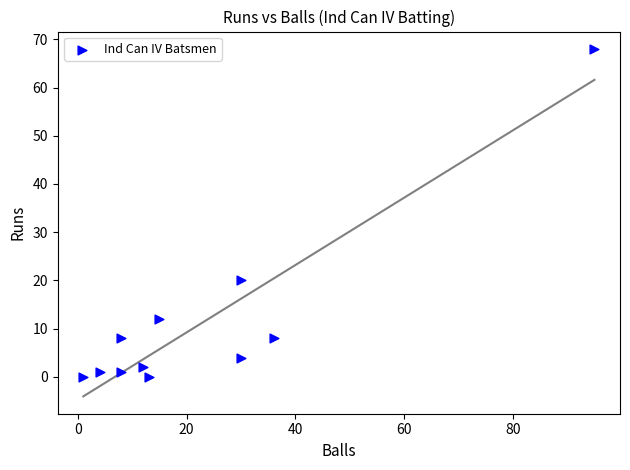

What is the range of Y values (max minus min)?

68